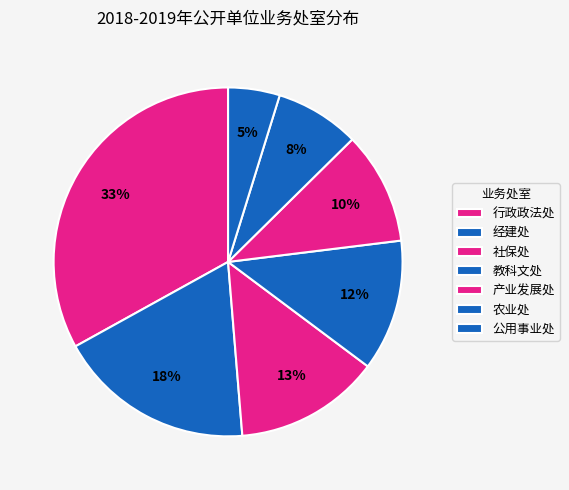

To the nearest percent, what portion does 公用事业处 represent?

5%